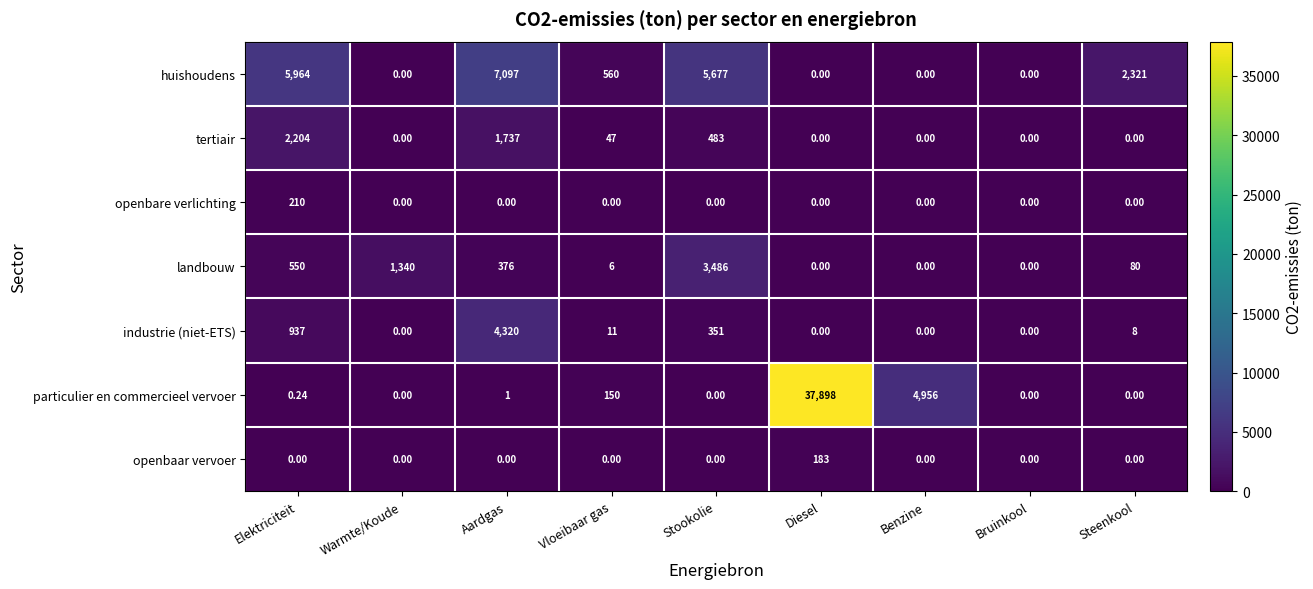

What is the total value across all series at Steenkool?

2409.0